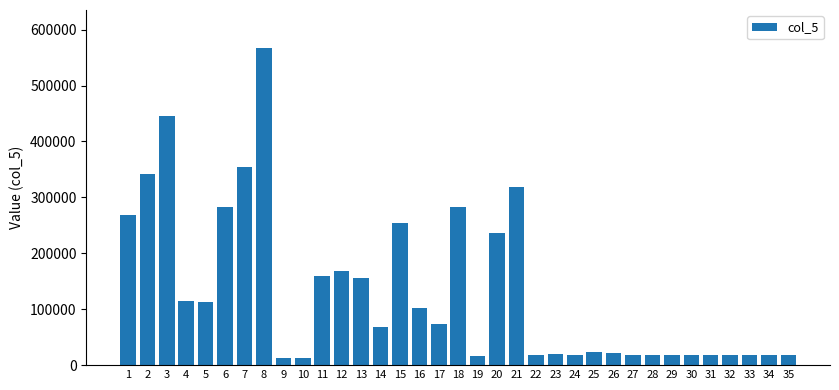

Is it true that the value at 2 is 342000?

True